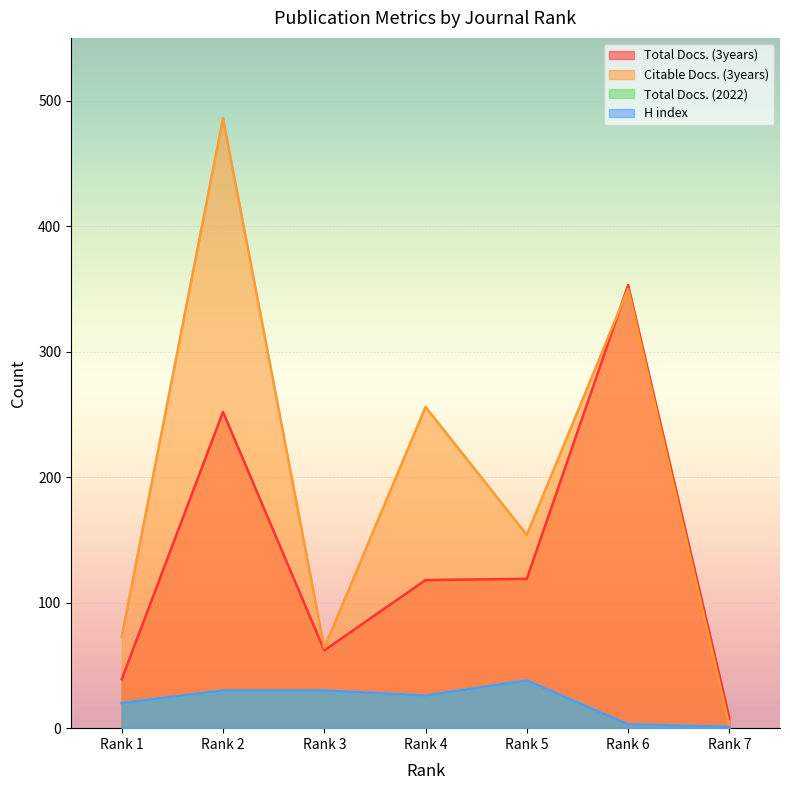

List the series in order of their peak value, lowest first.

Total Docs. (2022), H index, Total Docs. (3years), Citable Docs. (3years)